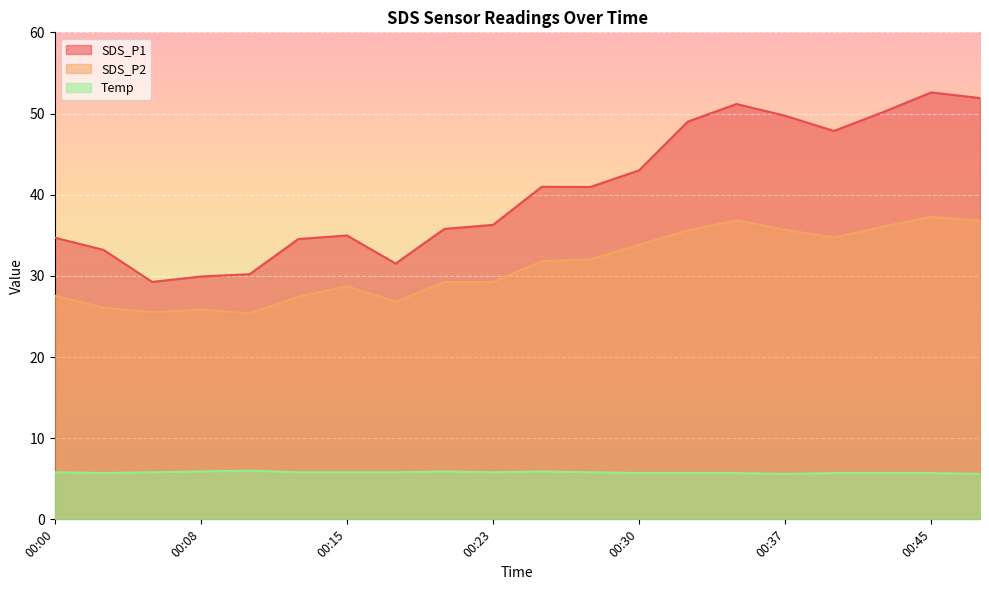

Rank the series by their average value, from highest to lowest.

SDS_P1, SDS_P2, Temp